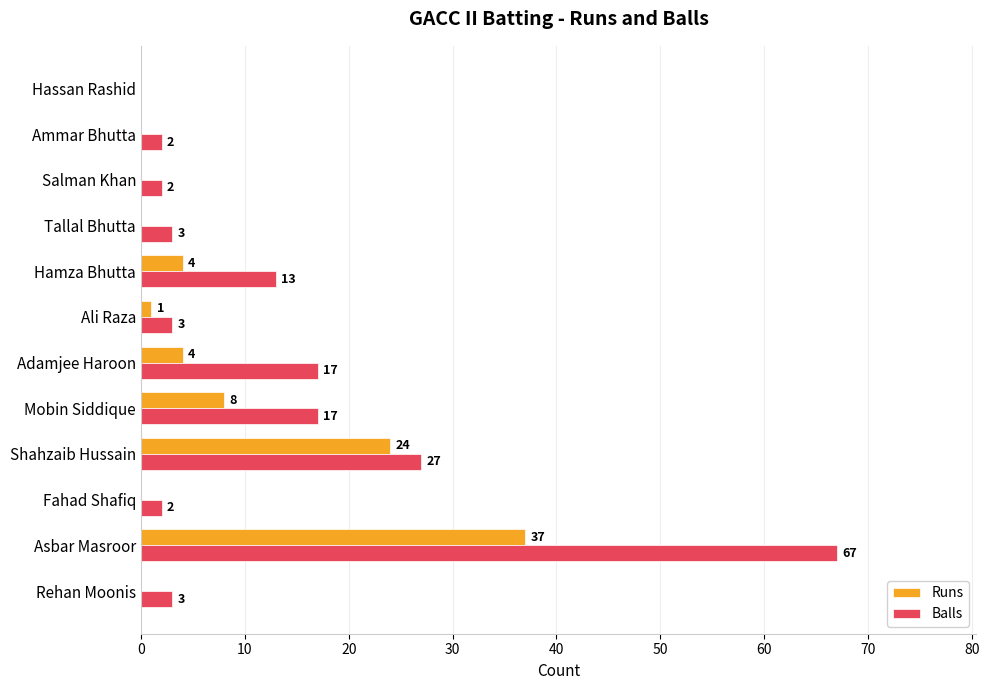

Between Shahzaib Hussain and Hamza Bhutta, which series saw the biggest shift?

Runs